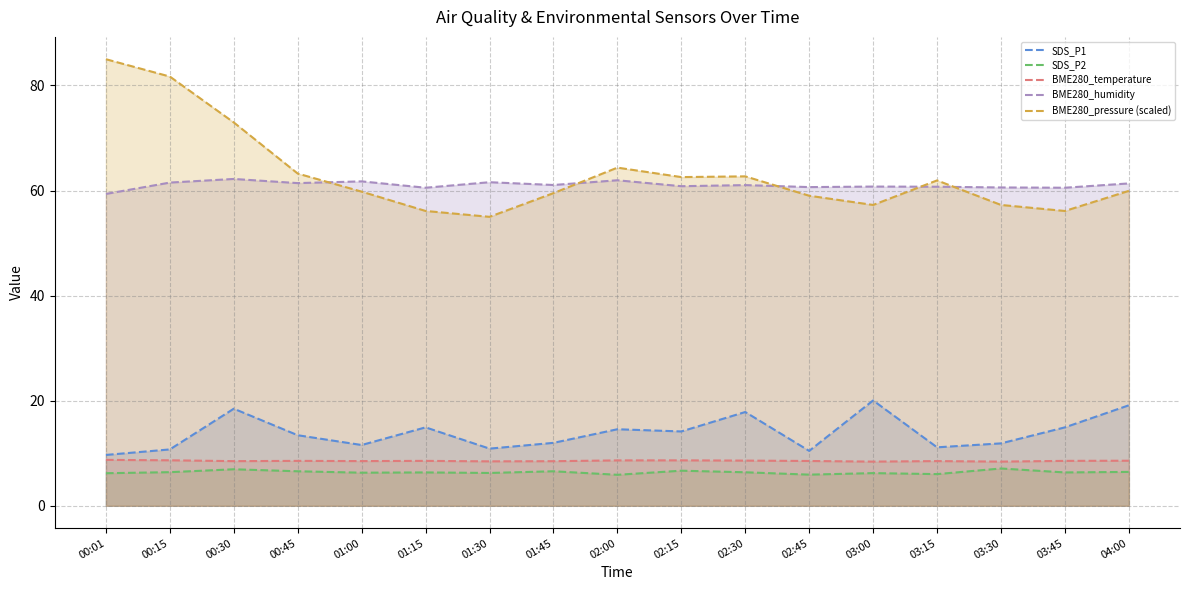

True or false: SDS_P2 and SDS_P1 intersect in this chart.

False